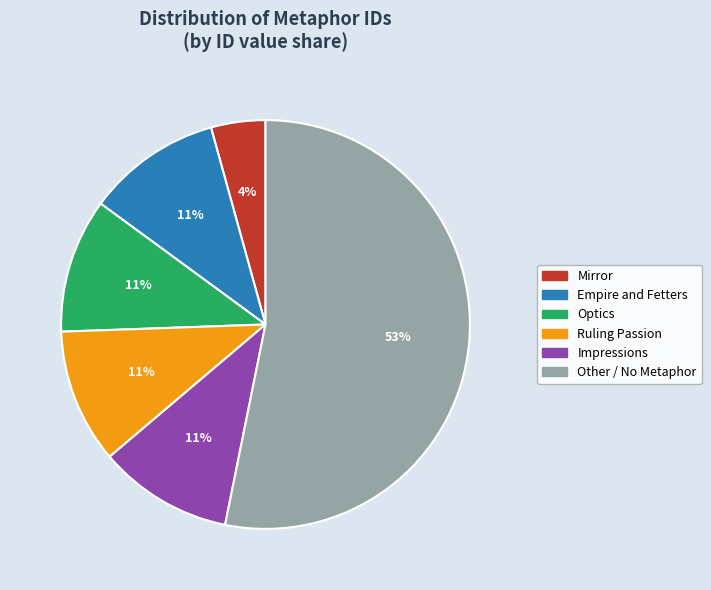

Is there a majority slice in this chart?

Yes